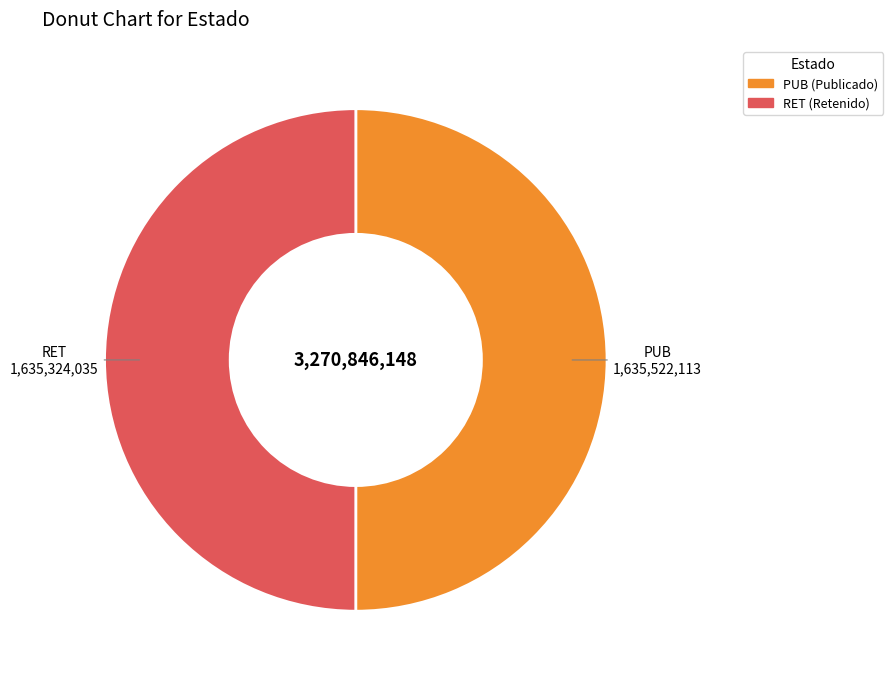

What is the ratio of the value at RET to the value at PUB?

1.0